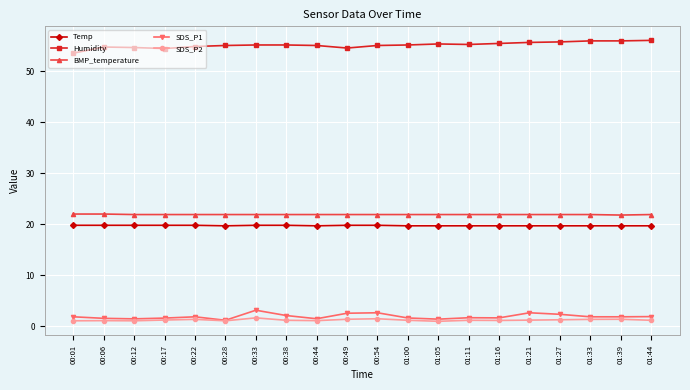

What value does the BMP_temperature series have at 01:05?

21.9